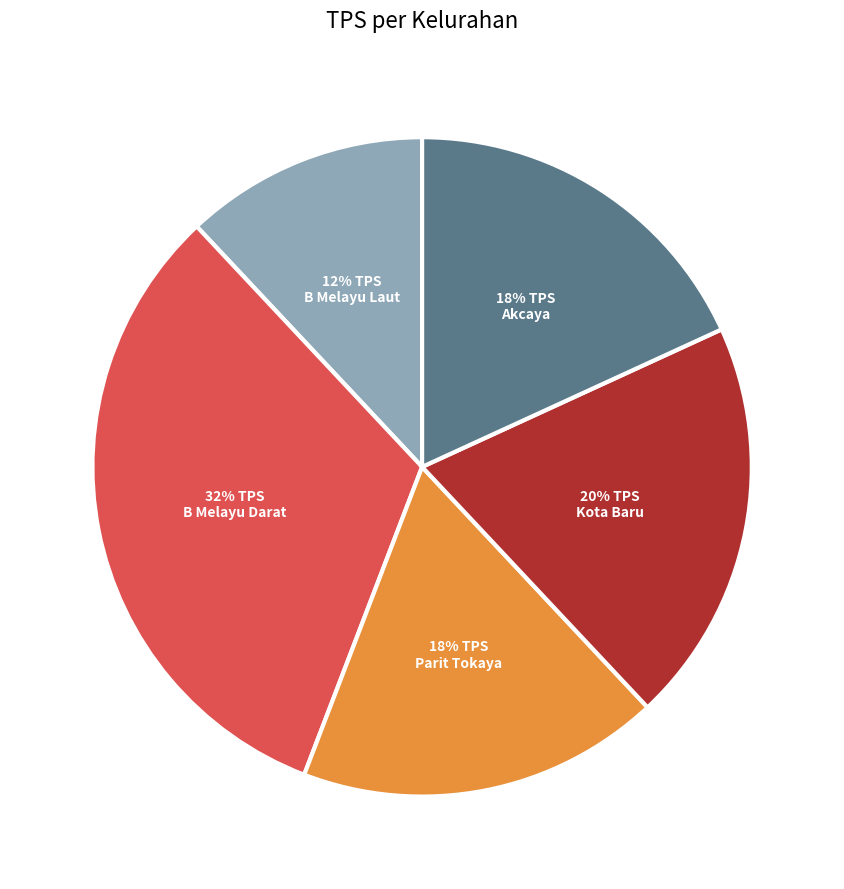

To the nearest percent, what is the average slice percentage?

20%